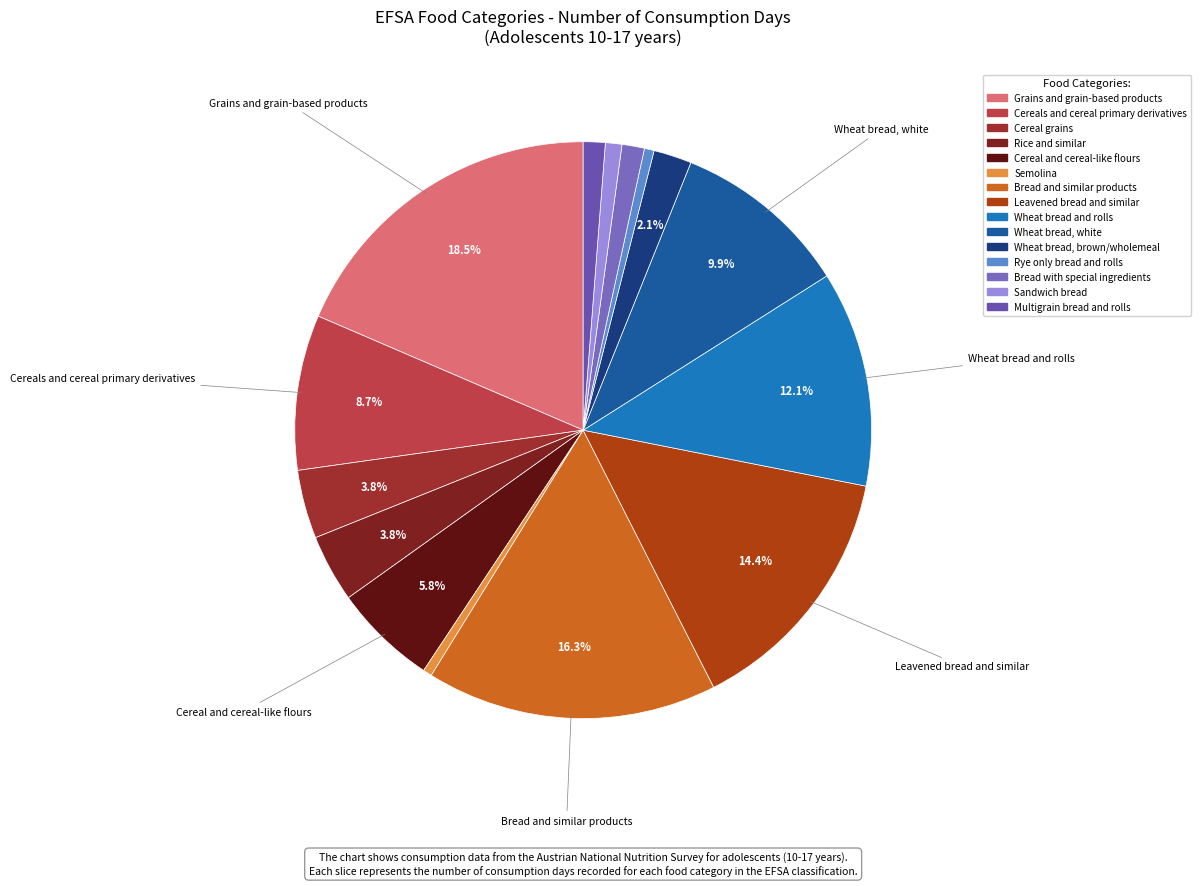

What percentage is NOT represented by Multigrain bread and rolls?

98.8%